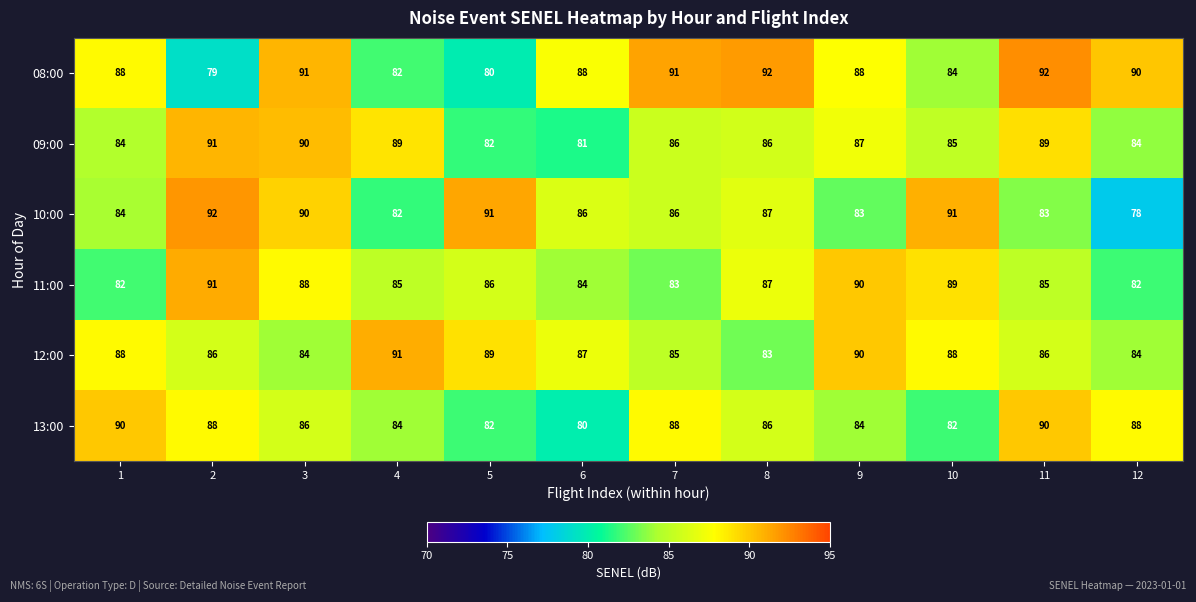

Count the 11:00 values in the range 84 to 89.

7